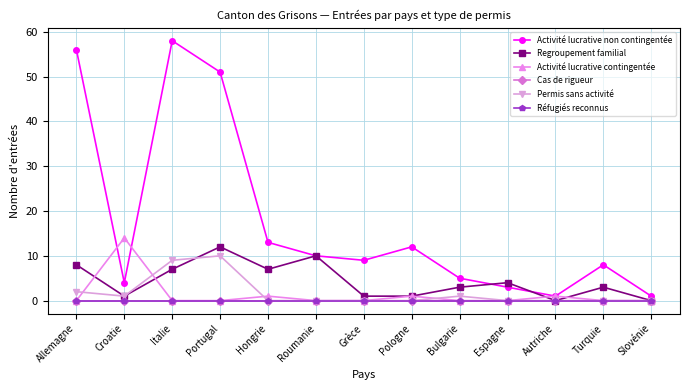

What position from the left is Croatie?

2